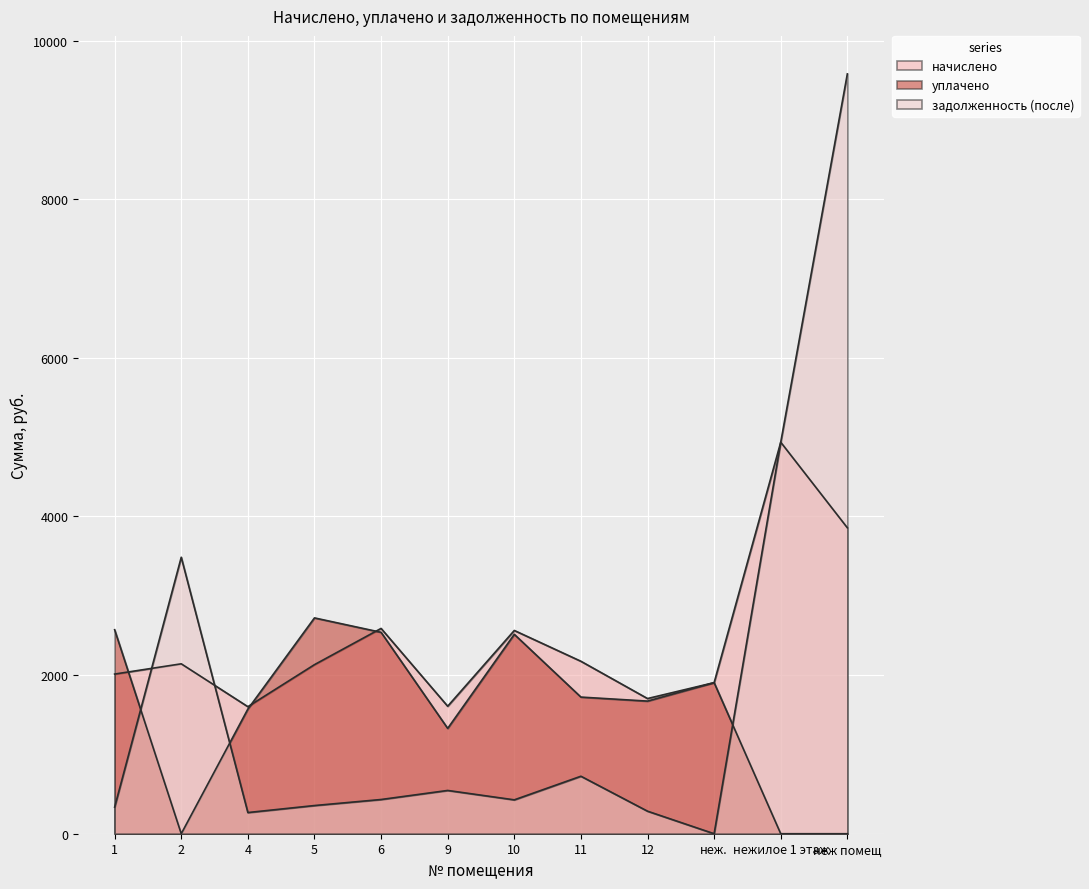

Reading left to right, extract all data points from this chart.

начислено: 2012.9	2142.1	1601.7	2131.6	2588.4	1607.4	2562.5	2174.3	1704.3	1904.9	4936.2	3857.1
уплачено: 2571.9	0.0	1571.3	2721.0	2539.3	1328.2	2514.0	1722.7	1672.0	1904.9	0.0	0.0
задолженность (после): 335.5	3485.7	266.9	355.3	431.4	545.5	427.1	724.8	284.1	0.0	4936.2	9579.8